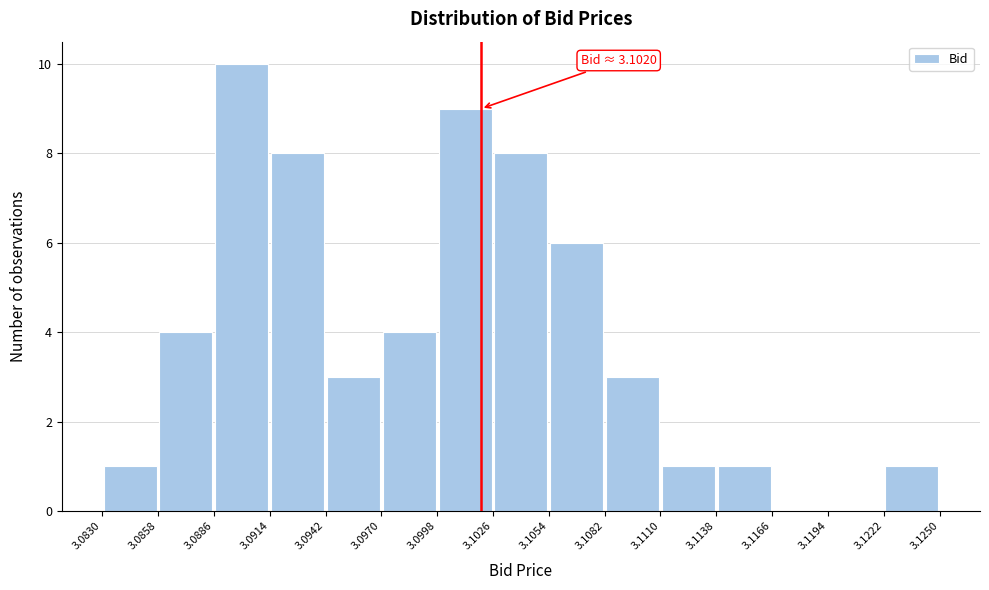

Over which range of the x-axis is the bar tallest?

3.0886 to 3.0914